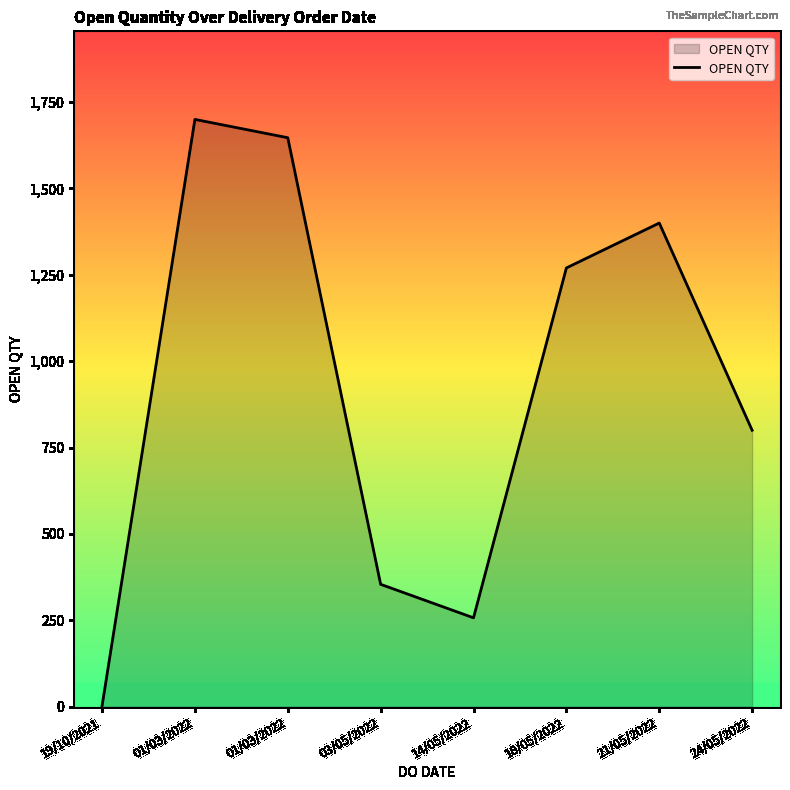

Between 19/10/2021 and 24/05/2022, which is larger?

24/05/2022